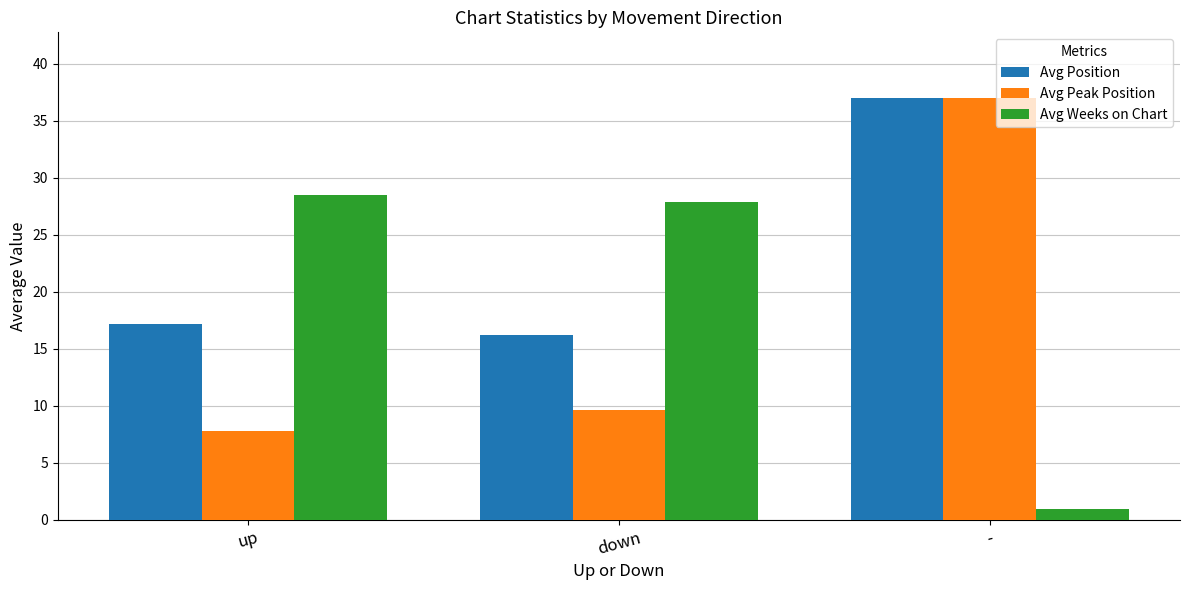

Does the chart contain stacked bars?

No